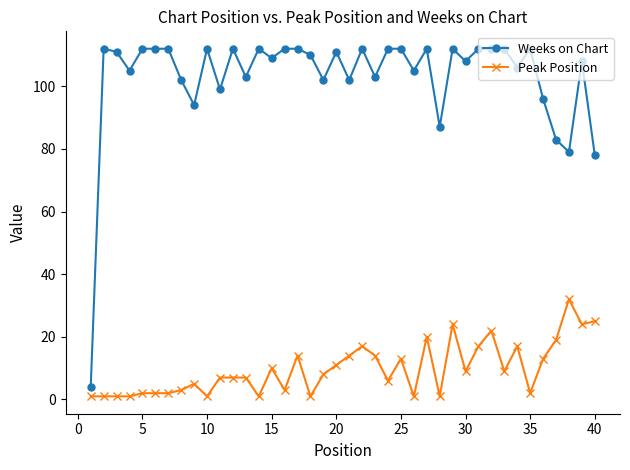

Count the number of data series in this chart.

2